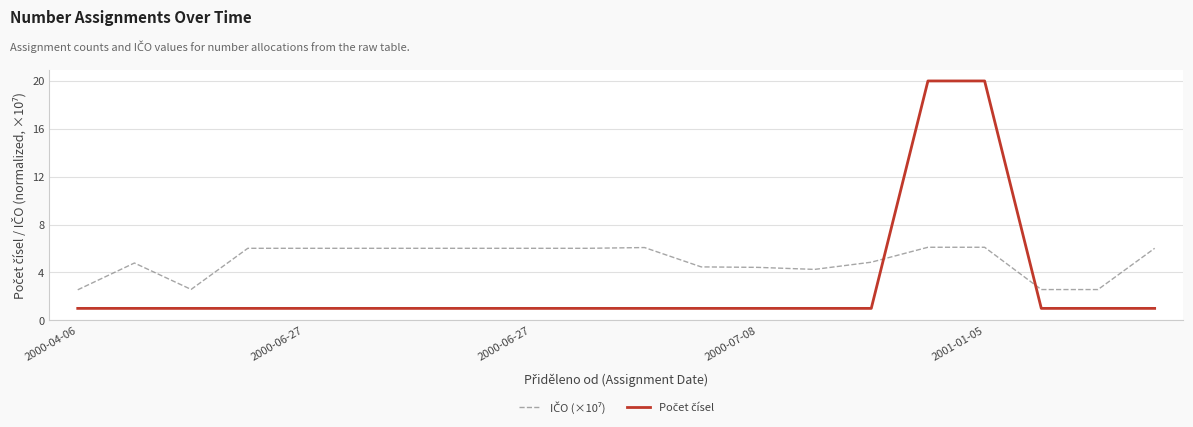

What is the maximum value shown in the chart?

20.0